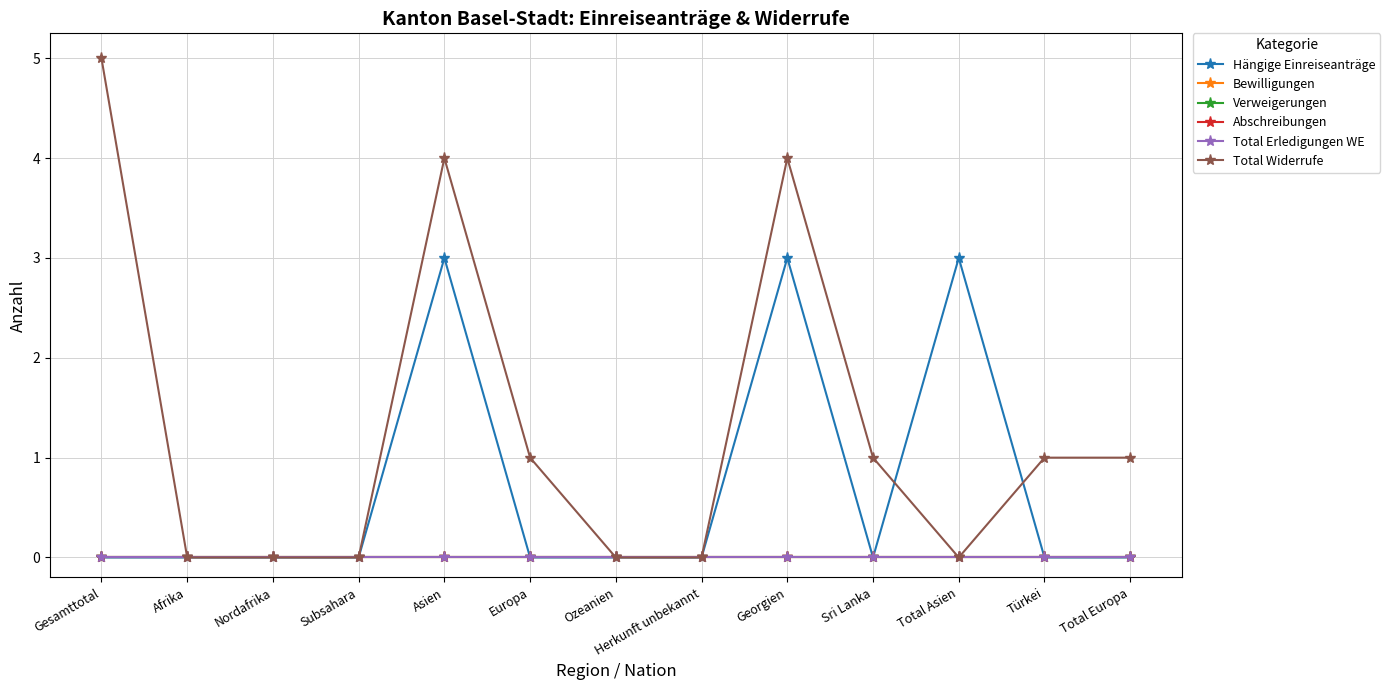

True or false: Abschreibungen and Verweigerungen intersect in this chart.

False